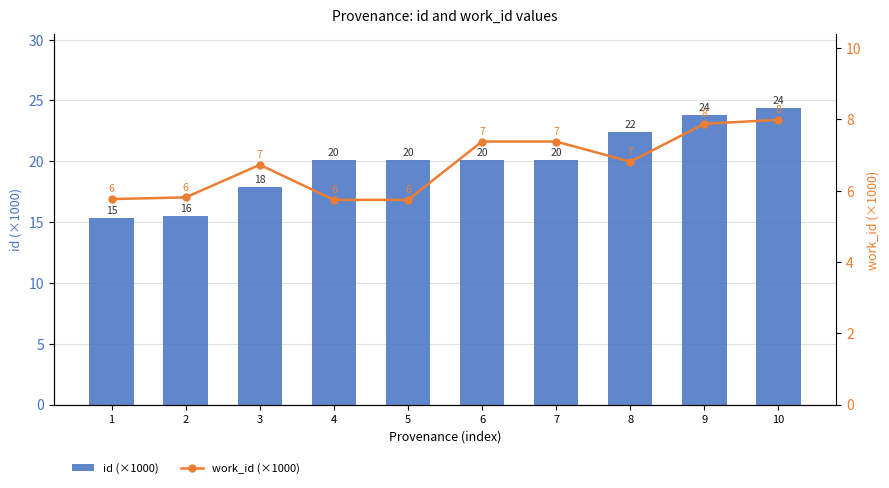

What is the sum of all id (×1000) values?

199.9